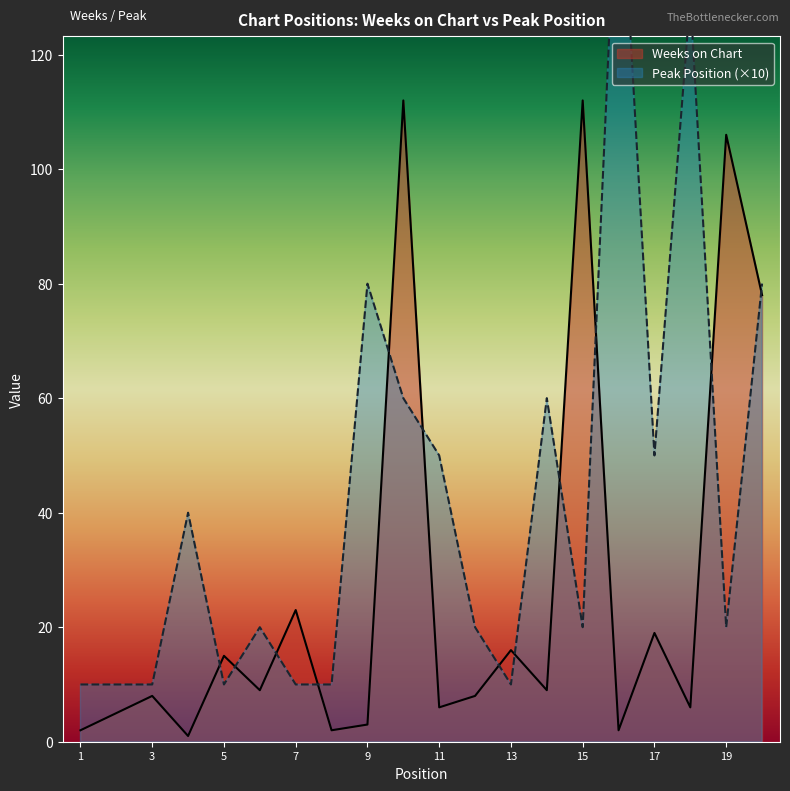

True or false: Weeks on Chart has a value of 112 at 15.

True